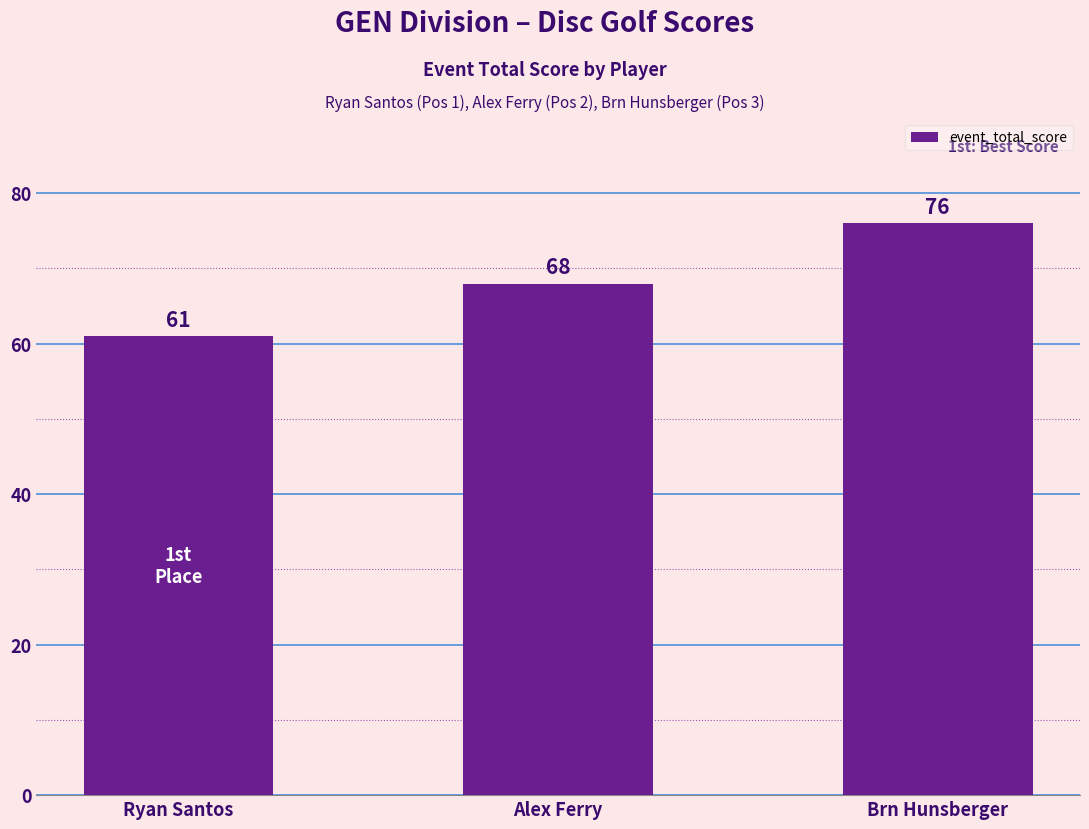

Are the bars horizontal?

No